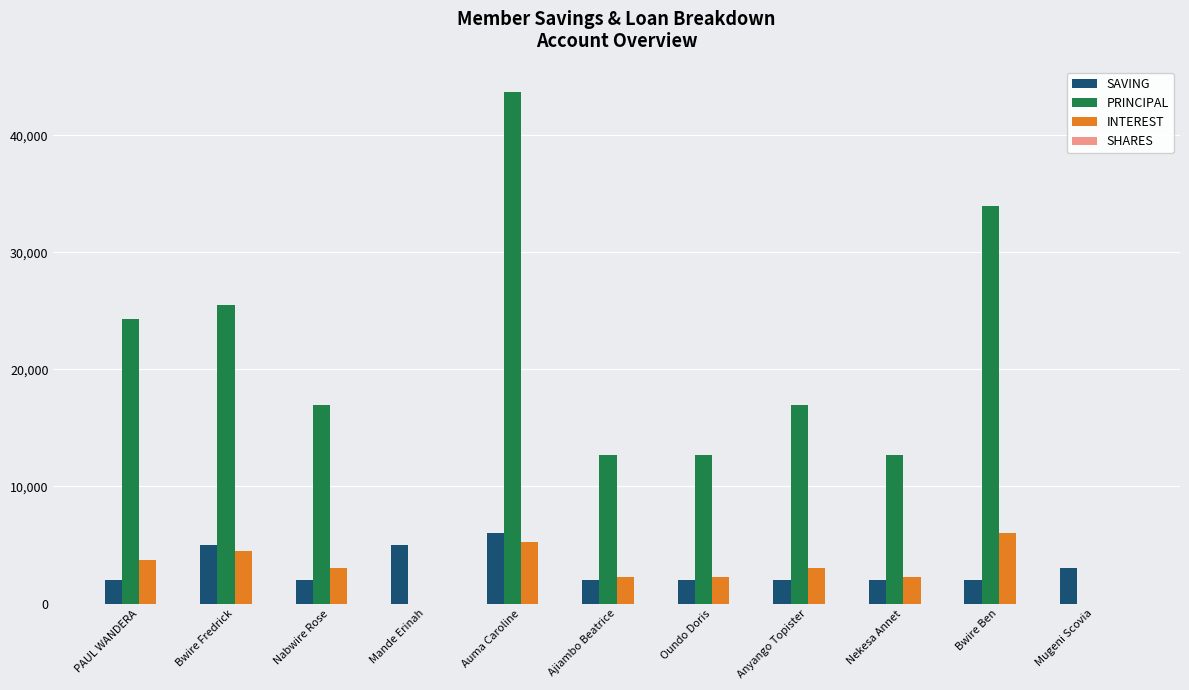

The value of INTEREST at Nabwire Rose is 3000. True or false?

True